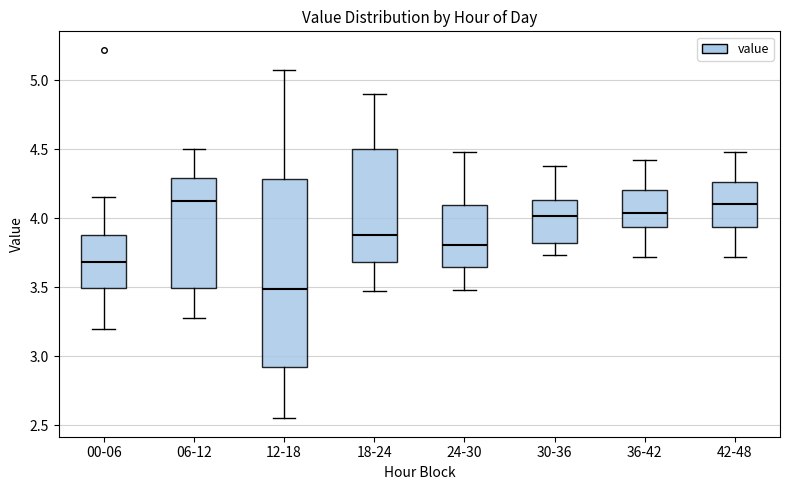

Which box is the tallest, from its lower edge to its upper edge?

12-18